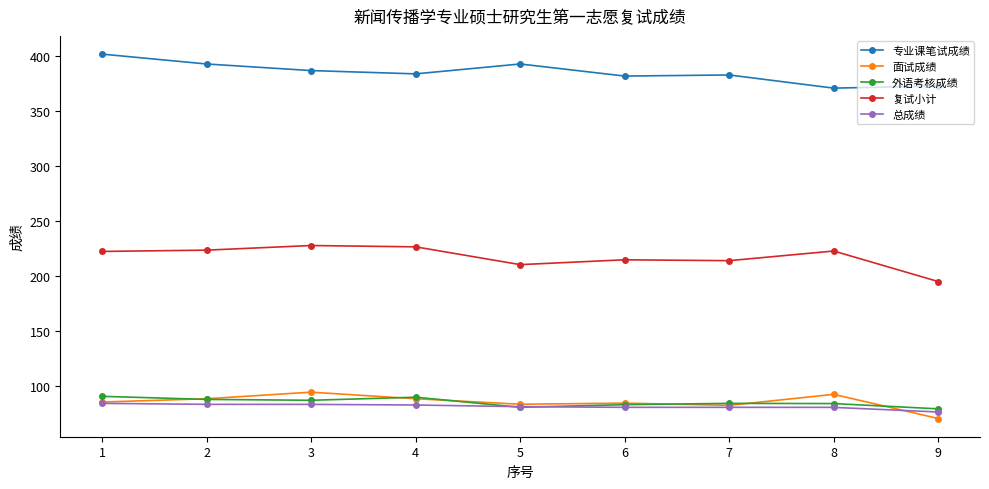

True or false: 外语考核成绩 and 专业课笔试成绩 cross at least once.

False